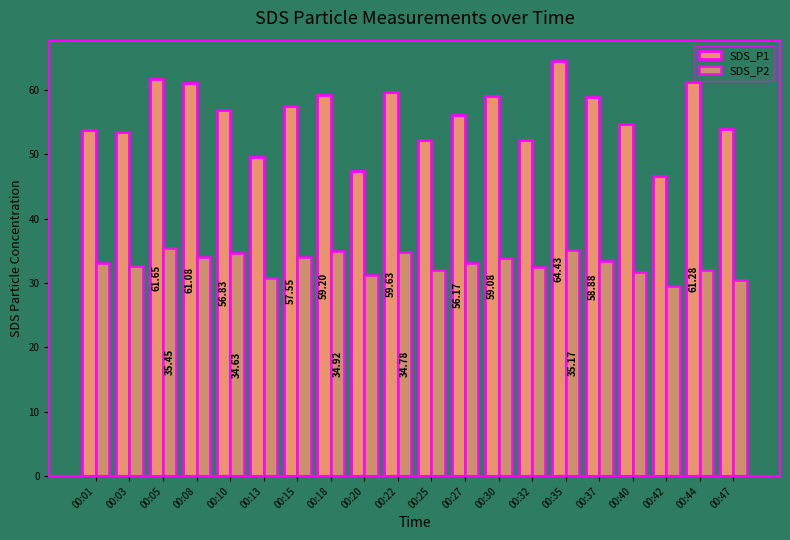

The SDS_P2 series shows 31.2 at 00:20. True or false?

True